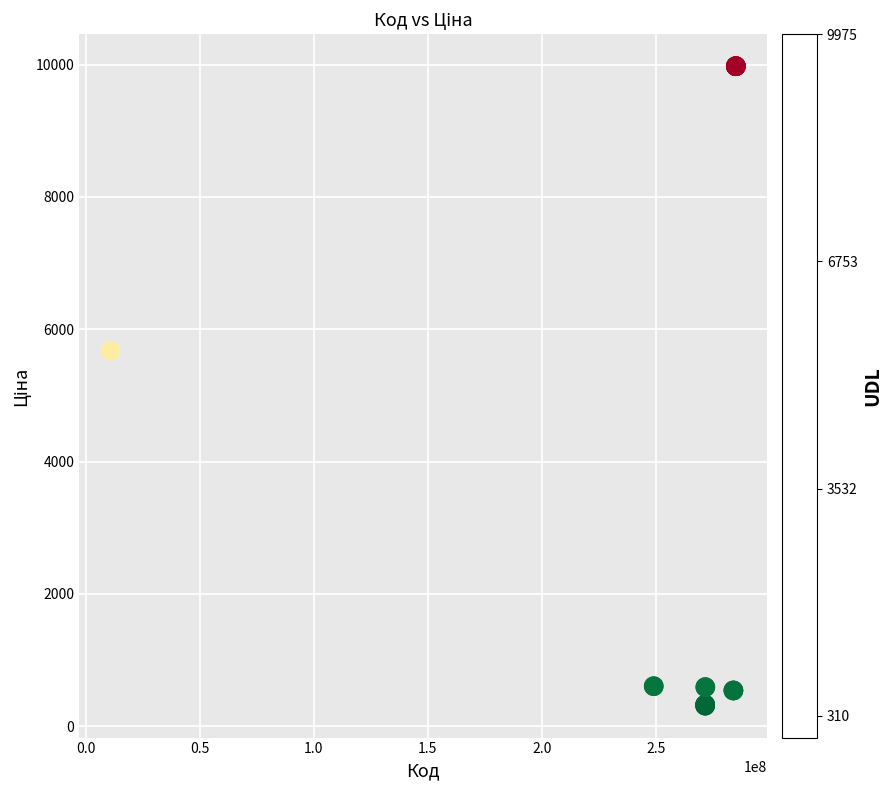

What Y value in the scatter plot is closest to 5142?

5673.8